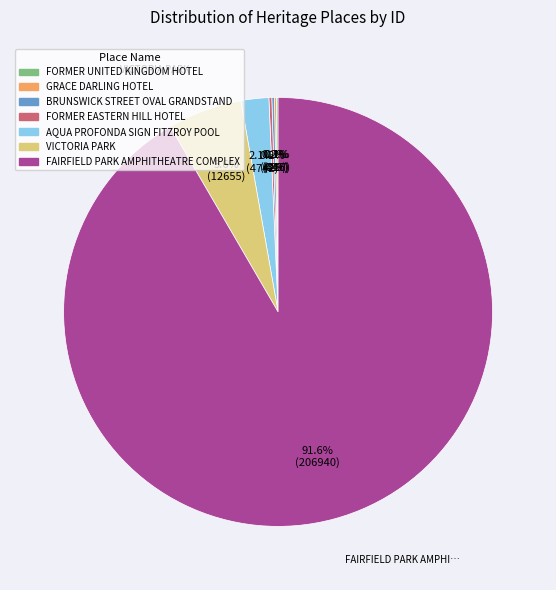

How much of the chart is everything except VICTORIA PARK?

94.4%